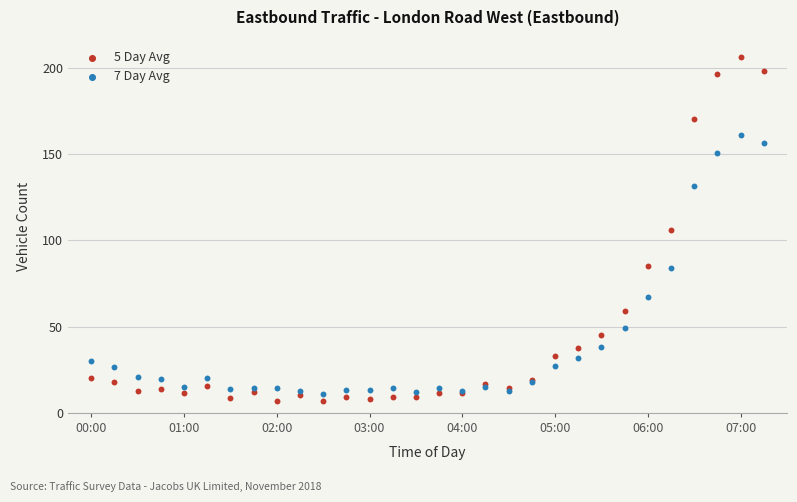

Which series has the widest spread of Y values?

5 Day Avg